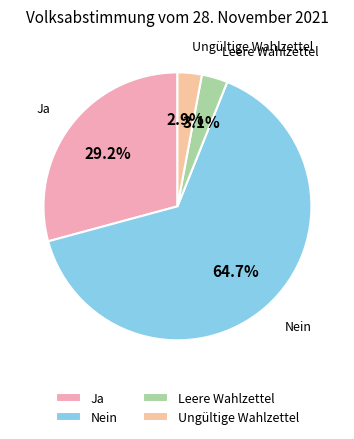

How many slices are in this pie chart?

4